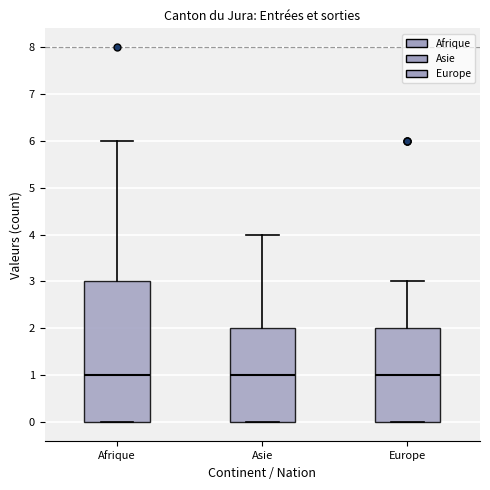

Where does the median line of the box for Afrique sit on the y-axis? The values are not printed on the chart, so give them approximately, as read against the axis.

1